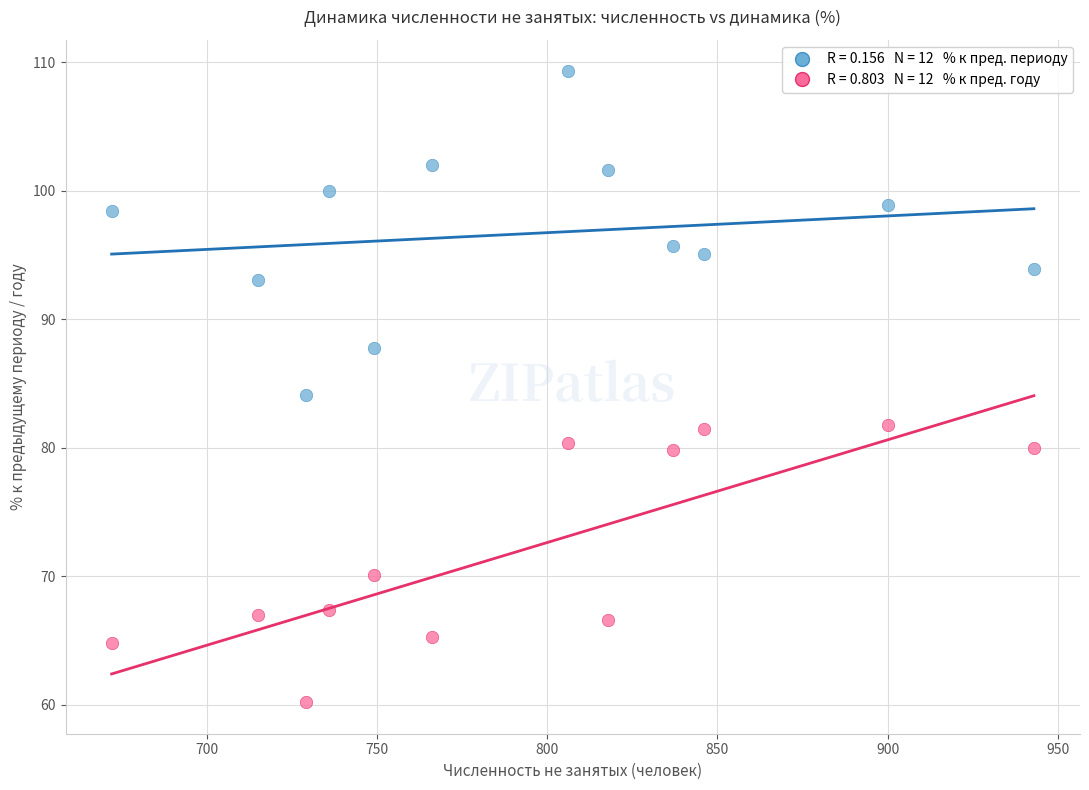

Across all data points, what is the range of Y values (max minus min)?

49.1